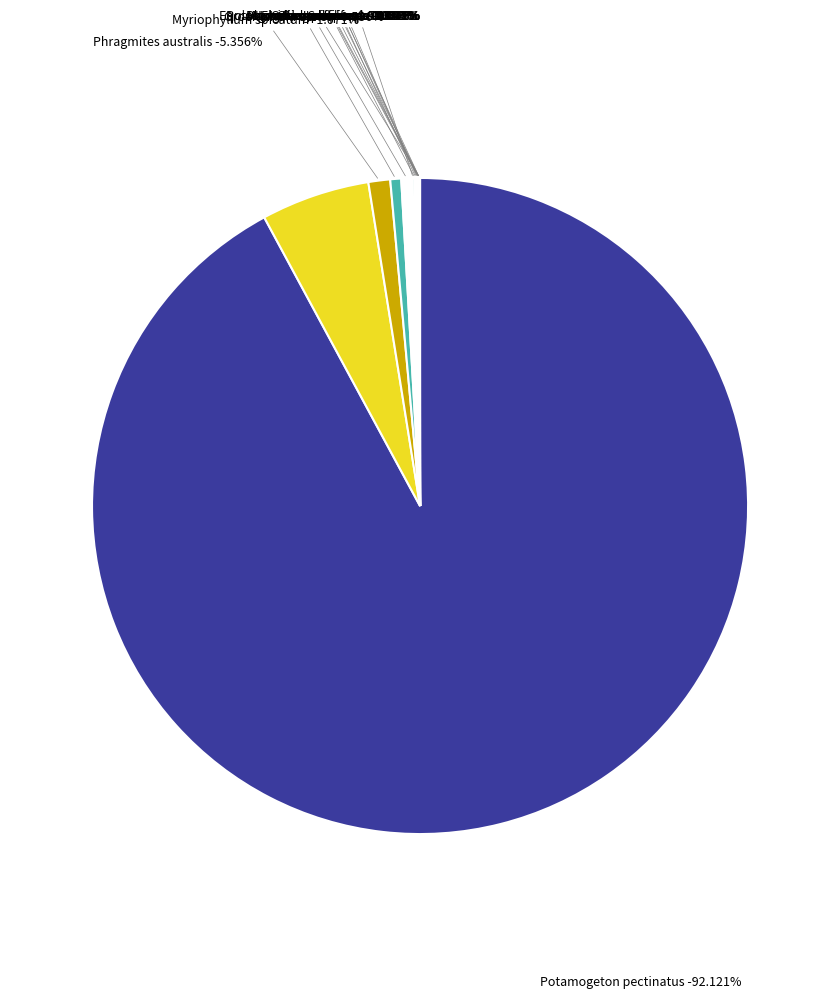

How many segments does this pie chart have?

16